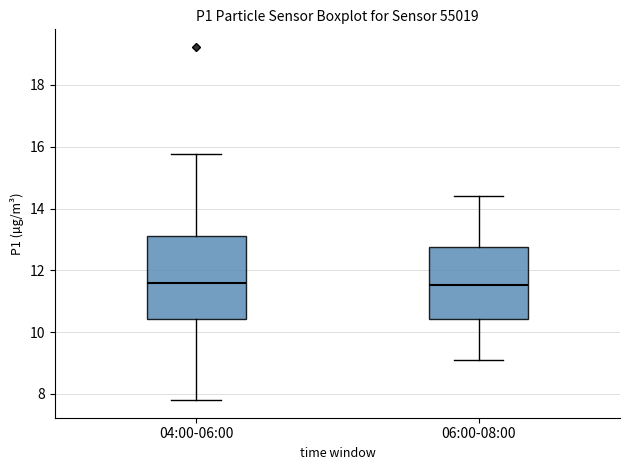

Reading left to right, read every box against the y-axis: the position of its median line, the range the box covers, and the ends of its whiskers. The values are not printed on the chart, so give them approximately, as read against the axis.

04:00-06:00: median 11.6, box 10.4 to 13.2, whiskers 7.8 to 15.8
06:00-08:00: median 11.6, box 10.4 to 12.8, whiskers 9.2 to 14.4